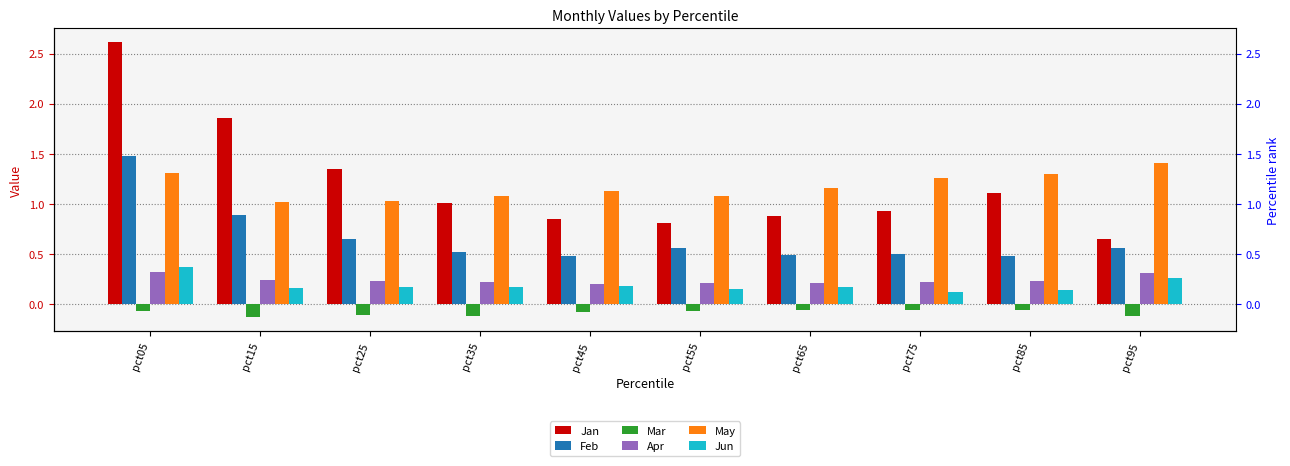

What is the minimum value shown in the chart?

-0.1